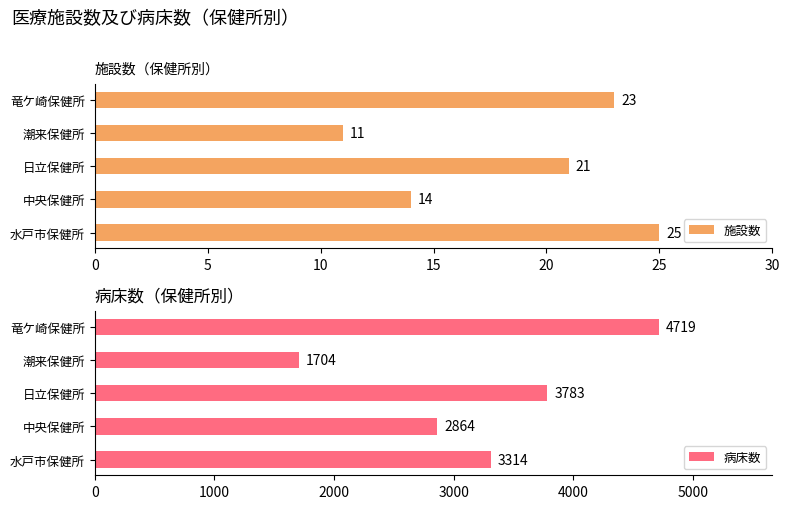

Reading left to right, extract all data points from this chart.

施設数: 25	14	21	11	23
病床数: 3314	2864	3783	1704	4719